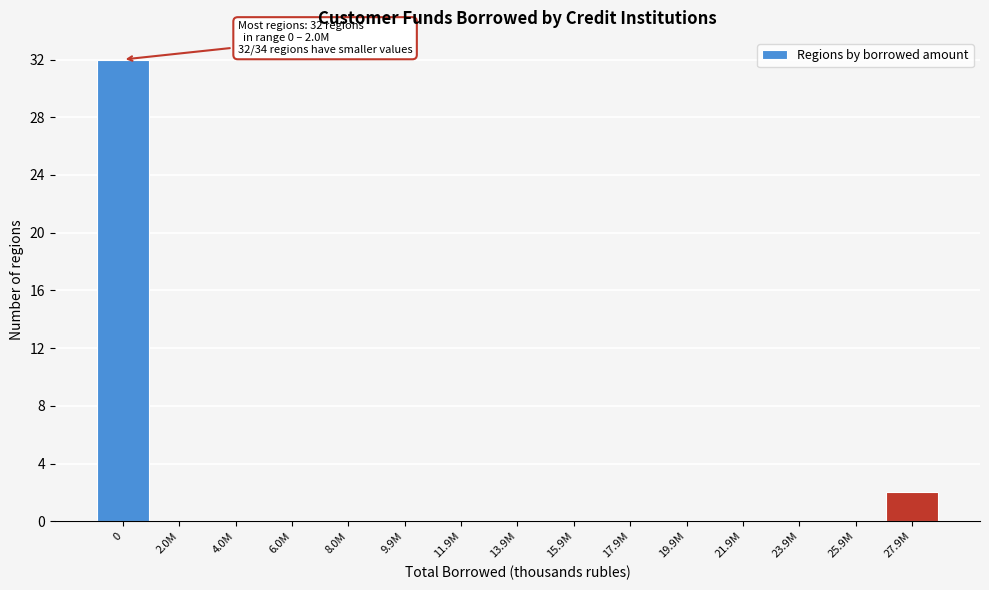

Reading left to right, extract all data points from this chart.

0=32	2.0M=0	4.0M=0	6.0M=0	8.0M=0	9.9M=0	11.9M=0	13.9M=0	15.9M=0	17.9M=0	19.9M=0	21.9M=0	23.9M=0	25.9M=0	27.9M=2